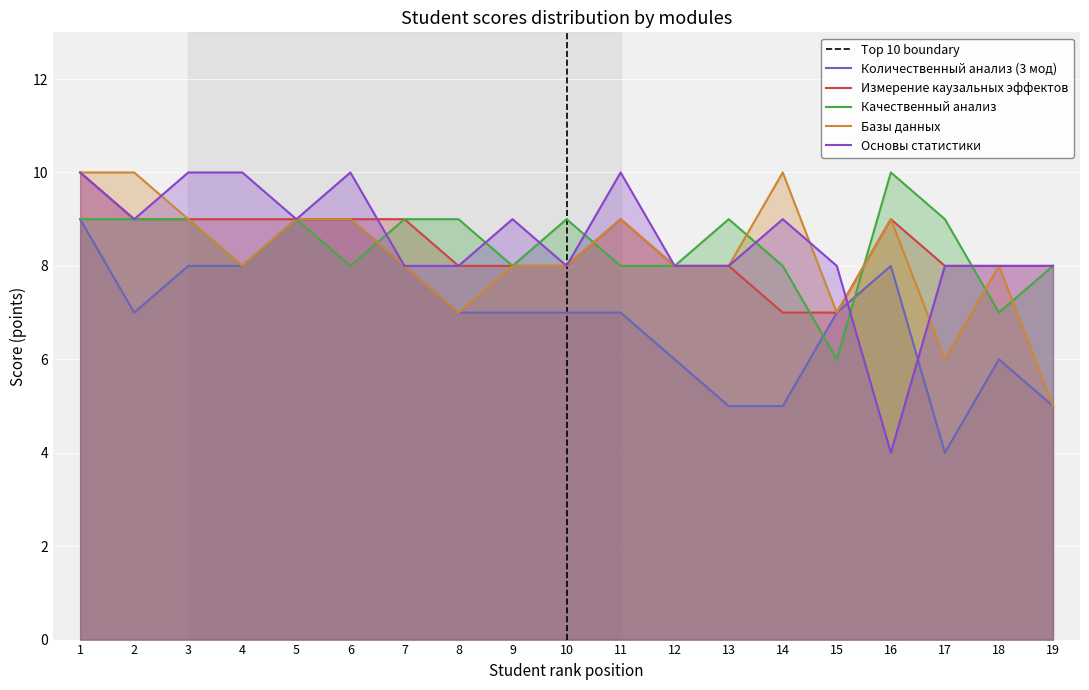

How many data points does each series have?

19